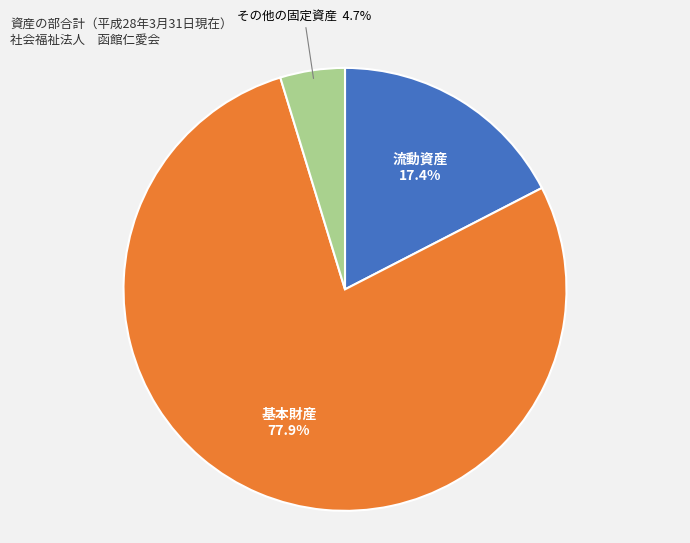

How many segments does this pie chart have?

3